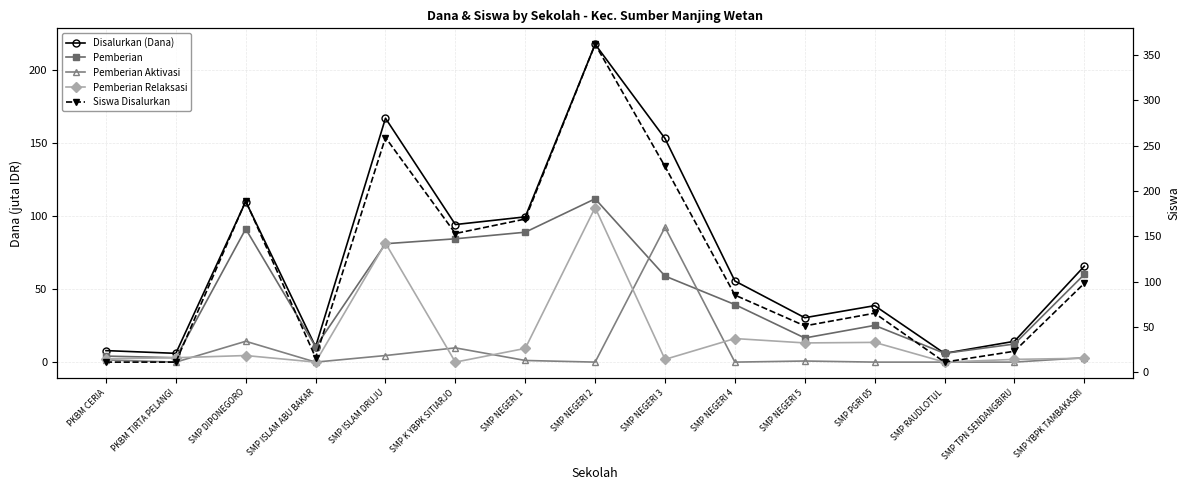

True or false: Disalurkan (Dana) and Siswa Disalurkan intersect in this chart.

False